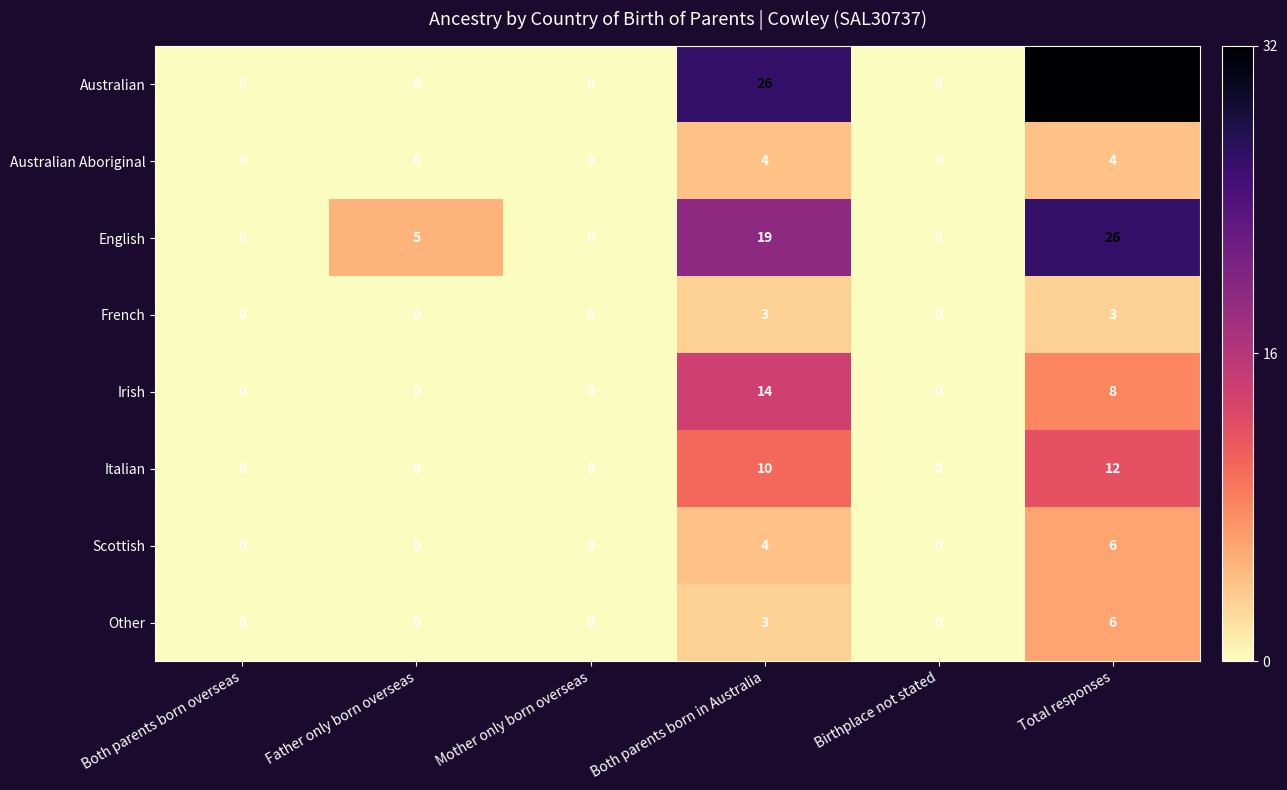

What is the difference between the French values at Both parents born in Australia and Both parents born overseas?

3